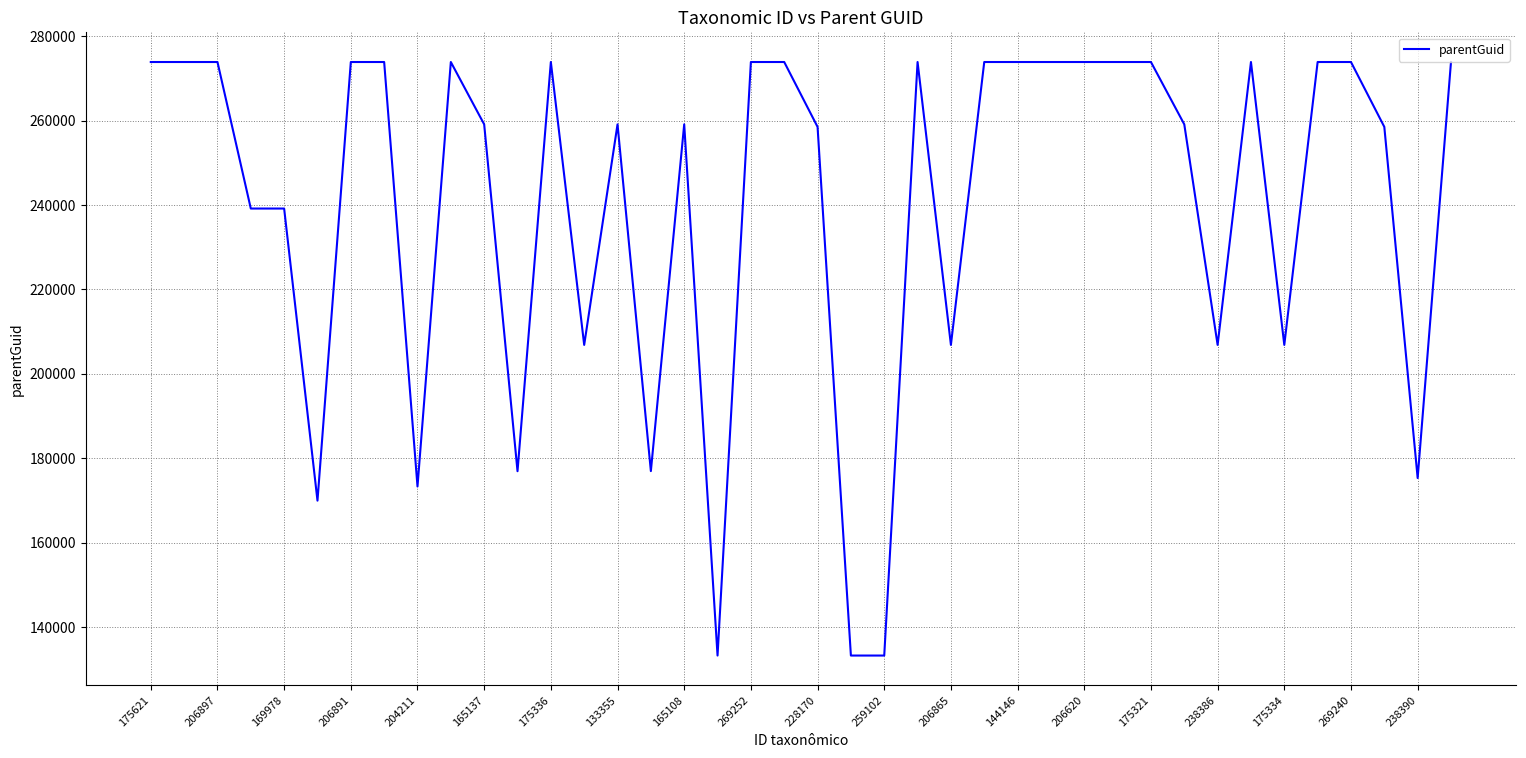

What is the greatest value displayed?

273870